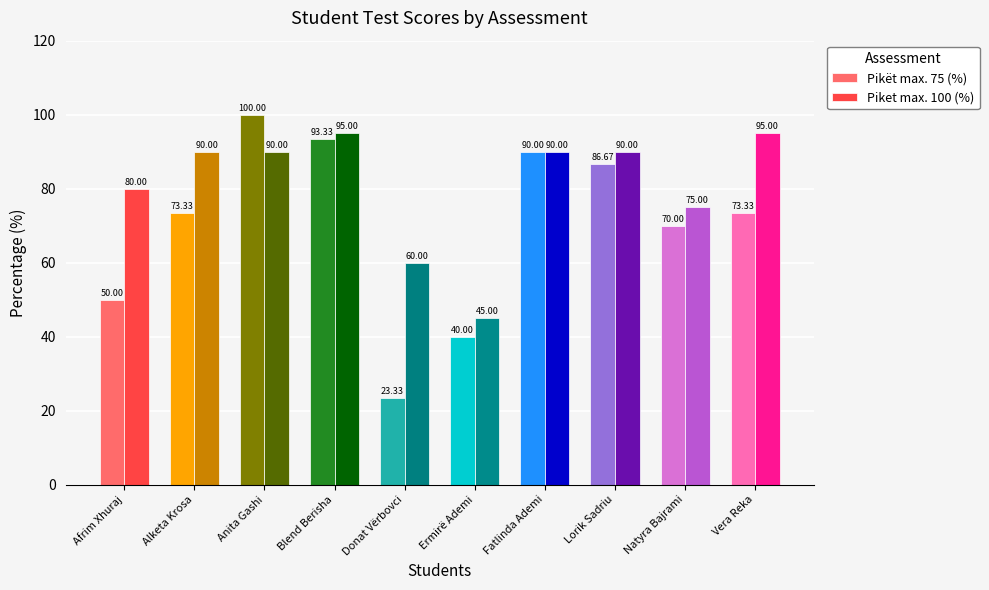

What is the value of the Piket max. 100 (%) bar at the 8th from the left?

90.0